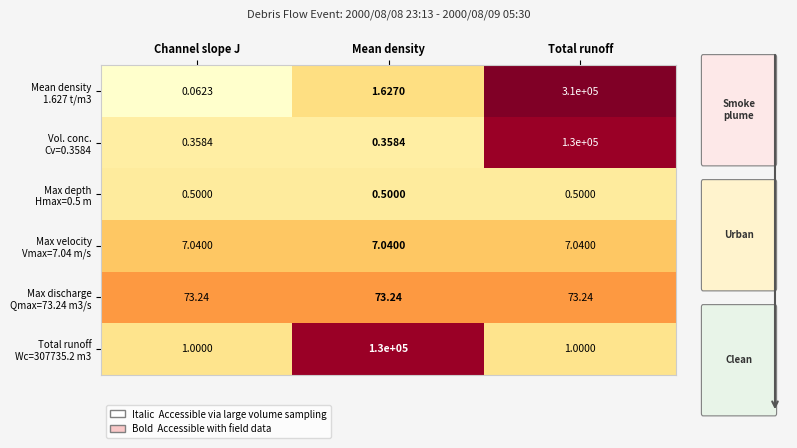

At which category is the sum across all series the highest?

Total runoff